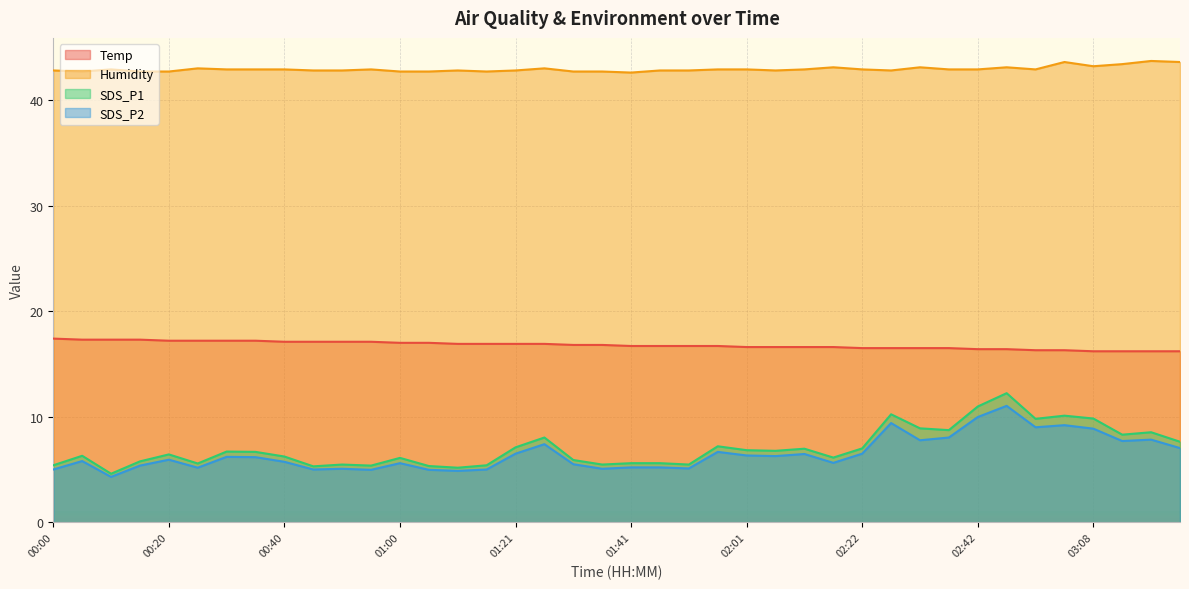

Reading left to right, what are all the values shown in this chart?

Temp: 00:00=17.4	00:05=17.3	00:10=17.3	00:15=17.3	00:20=17.2	00:25=17.2	00:30=17.2	00:35=17.2	00:40=17.1	00:45=17.1	00:50=17.1	00:55=17.1	01:00=17.0	01:06=17.0	01:11=16.9	01:16=16.9	01:21=16.9	01:26=16.9	01:31=16.8	01:36=16.8	01:41=16.7	01:46=16.7	01:51=16.7	01:56=16.7	02:01=16.6	02:06=16.6	02:12=16.6	02:17=16.6	02:22=16.5	02:27=16.5	02:32=16.5	02:37=16.5	02:42=16.4	02:47=16.4	02:52=16.3	03:02=16.3	03:08=16.2	03:13=16.2	03:18=16.2	03:23=16.2
Humidity: 00:00=42.8	00:05=42.7	00:10=42.9	00:15=42.7	00:20=42.7	00:25=43.0	00:30=42.9	00:35=42.9	00:40=42.9	00:45=42.8	00:50=42.8	00:55=42.9	01:00=42.7	01:06=42.7	01:11=42.8	01:16=42.7	01:21=42.8	01:26=43.0	01:31=42.7	01:36=42.7	01:41=42.6	01:46=42.8	01:51=42.8	01:56=42.9	02:01=42.9	02:06=42.8	02:12=42.9	02:17=43.1	02:22=42.9	02:27=42.8	02:32=43.1	02:37=42.9	02:42=42.9	02:47=43.1	02:52=42.9	03:02=43.6	03:08=43.2	03:13=43.4	03:18=43.7	03:23=43.6
SDS_P1: 00:00=5.4	00:05=6.3	00:10=4.6	00:15=5.8	00:20=6.4	00:25=5.6	00:30=6.7	00:35=6.7	00:40=6.2	00:45=5.3	00:50=5.5	00:55=5.4	01:00=6.1	01:06=5.3	01:11=5.2	01:16=5.4	01:21=7.1	01:26=8.0	01:31=5.9	01:36=5.5	01:41=5.6	01:46=5.6	01:51=5.5	01:56=7.2	02:01=6.8	02:06=6.8	02:12=7.0	02:17=6.1	02:22=7.0	02:27=10.2	02:32=8.9	02:37=8.7	02:42=11.0	02:47=12.2	02:52=9.8	03:02=10.1	03:08=9.8	03:13=8.3	03:18=8.5	03:23=7.6
SDS_P2: 00:00=5.0	00:05=5.8	00:10=4.3	00:15=5.4	00:20=5.9	00:25=5.2	00:30=6.2	00:35=6.2	00:40=5.7	00:45=5.0	00:50=5.1	00:55=5.0	01:00=5.6	01:06=5.0	01:11=4.9	01:16=5.0	01:21=6.5	01:26=7.4	01:31=5.5	01:36=5.1	01:41=5.2	01:46=5.2	01:51=5.1	01:56=6.7	02:01=6.3	02:06=6.3	02:12=6.5	02:17=5.6	02:22=6.5	02:27=9.4	02:32=7.8	02:37=8.0	02:42=10.0	02:47=11.0	02:52=9.0	03:02=9.2	03:08=8.9	03:13=7.7	03:18=7.8	03:23=7.0